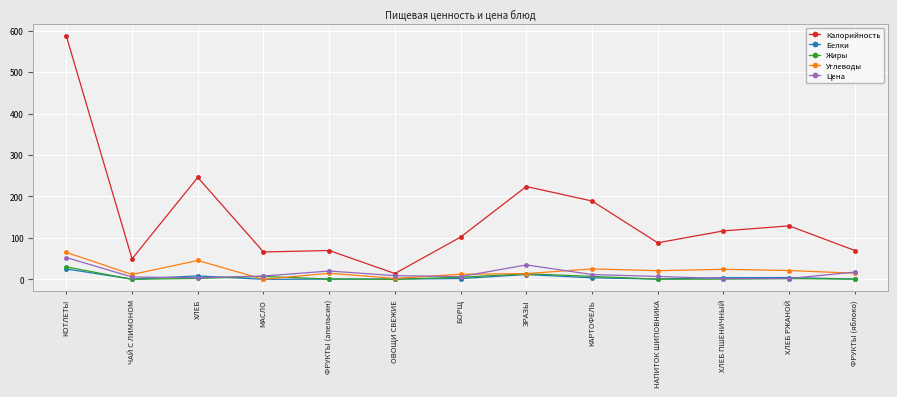

What is the difference between the Жиры values at НАПИТОК ШИПОВНИКА and КАРТОФЕЛЬ?

6.8